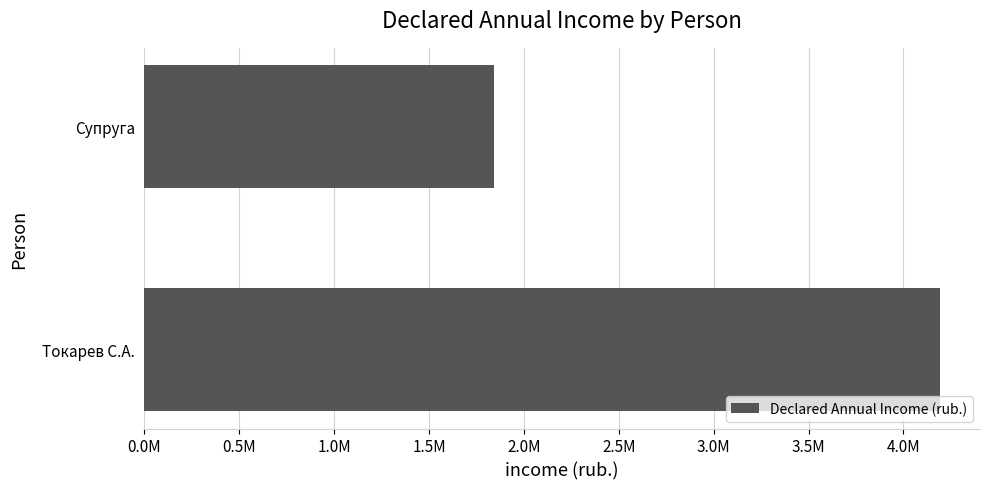

Does the chart contain any negative values?

No